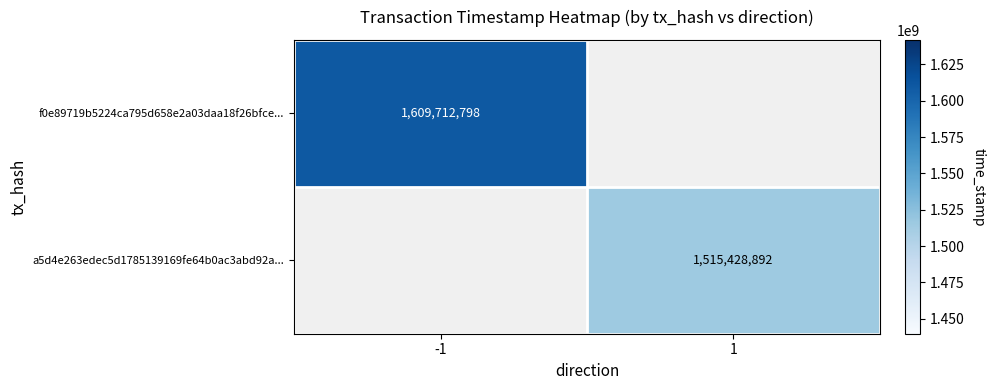

Is it true that f0e89719b5224ca795d658e2a03daa18f26bfce... equals 1609712798 at -1?

True